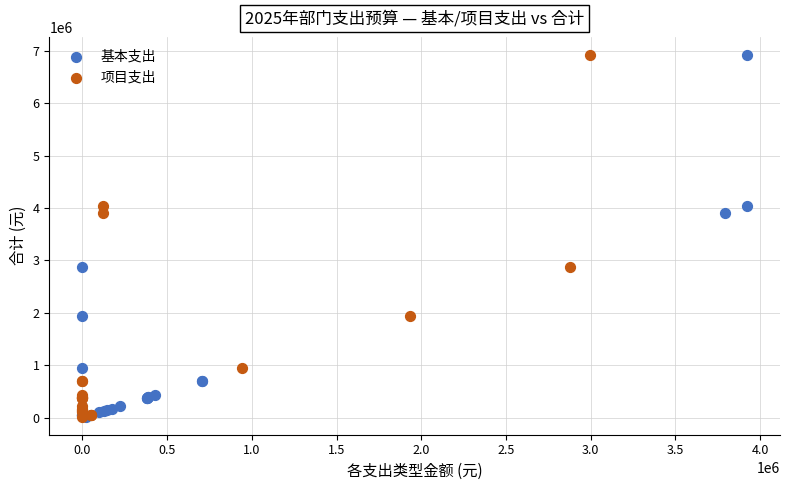

What are all the series names shown in the legend?

基本支出, 项目支出